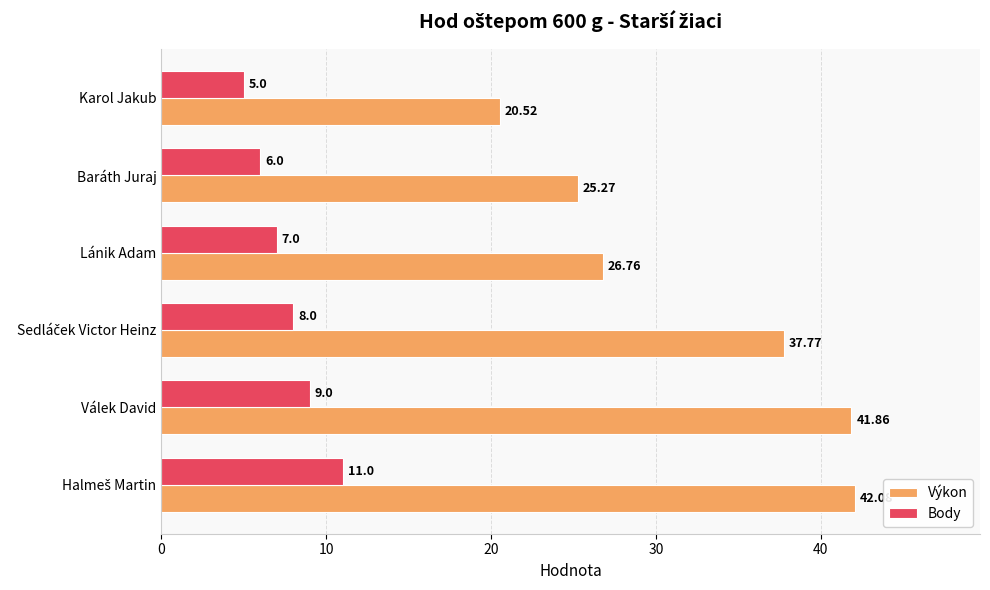

Which category has the lowest value in the Body series?

Karol Jakub